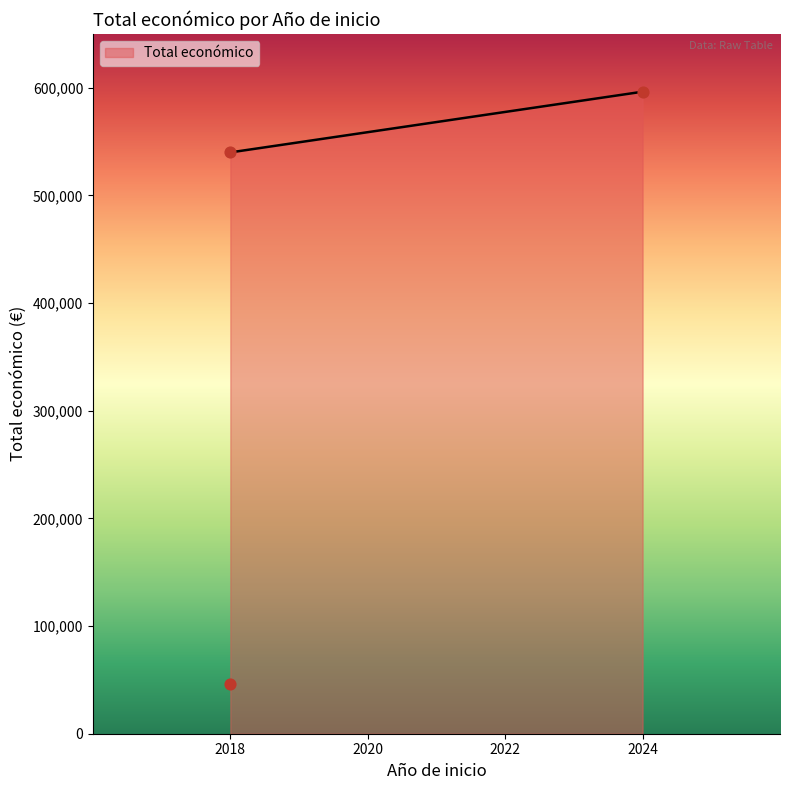

Between 2018 and 2018, which is larger?

2018